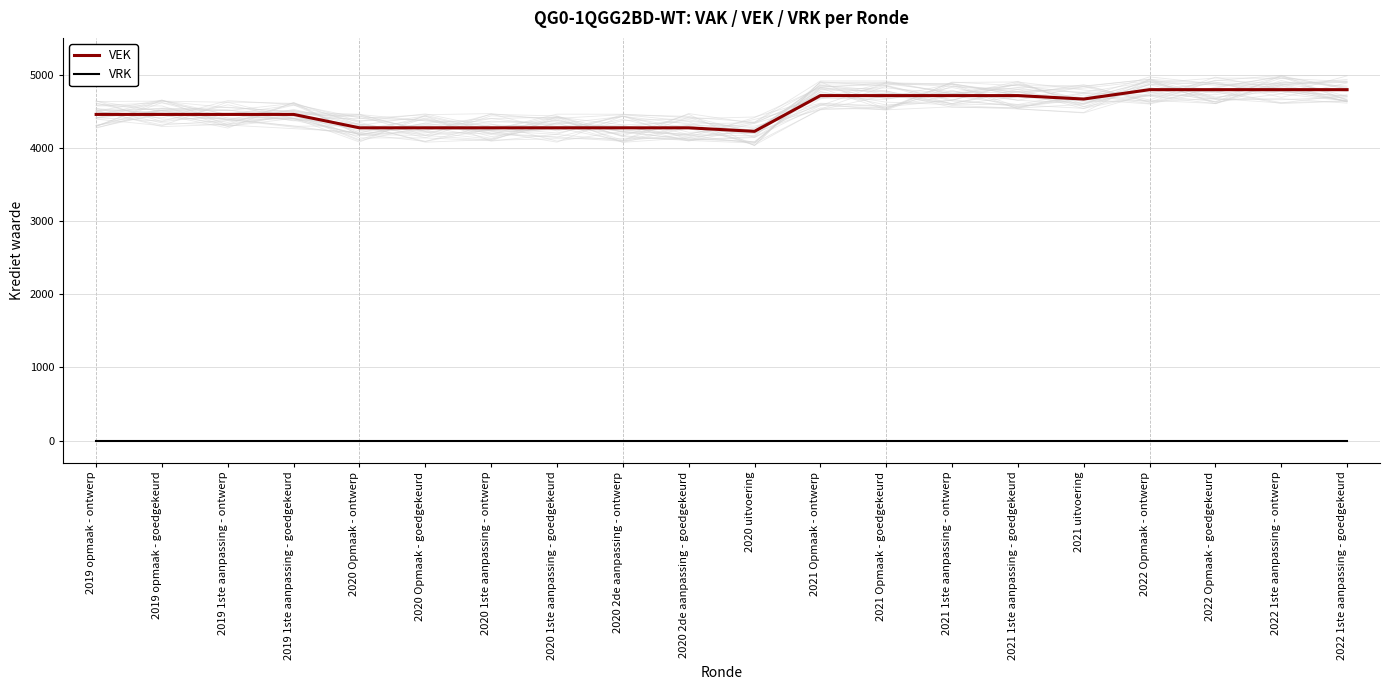

What is the spread (max minus min) of values at 2020 uitvoering?

4224